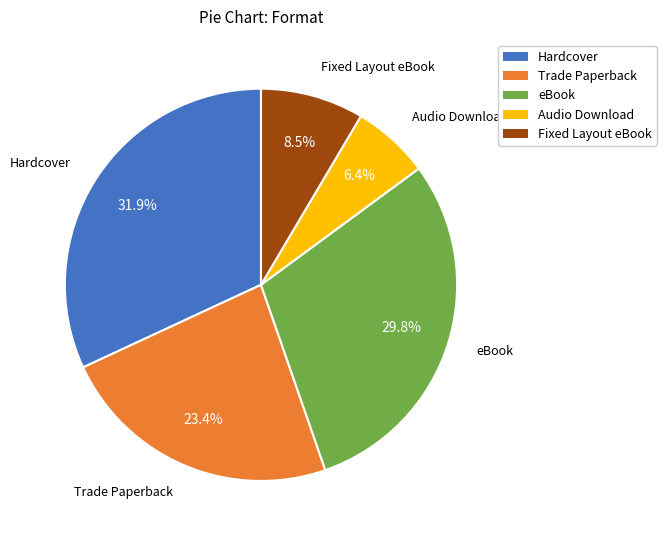

To the nearest percent, what is the combined percentage of eBook and Hardcover?

62%